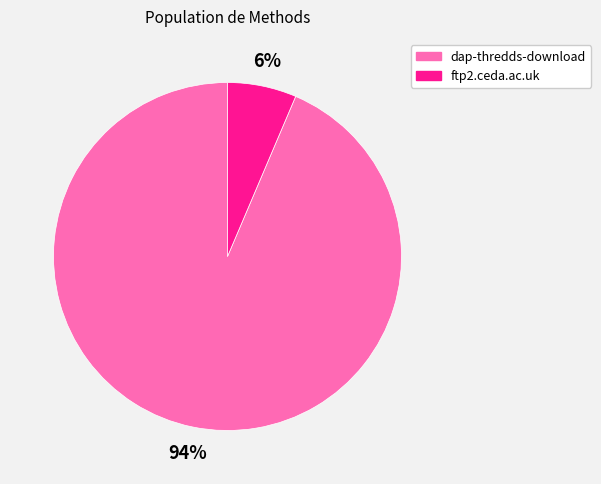

Between ftp2.ceda.ac.uk and dap-thredds-download, which is larger?

dap-thredds-download